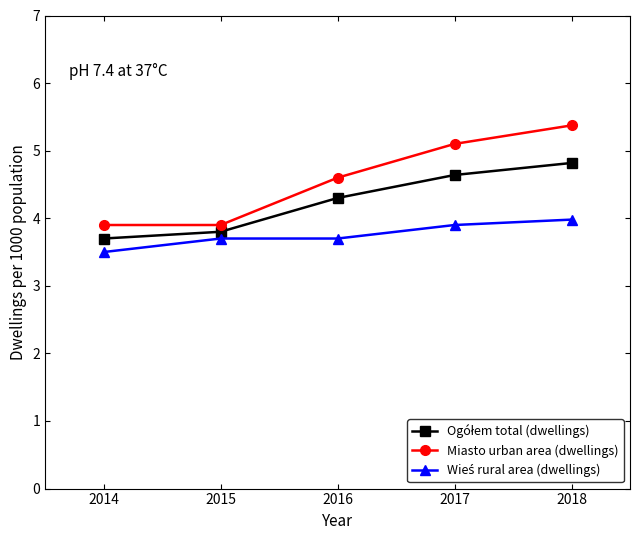

What is the difference between the maximum and minimum values in the Miasto urban area (dwellings) series?

1.5